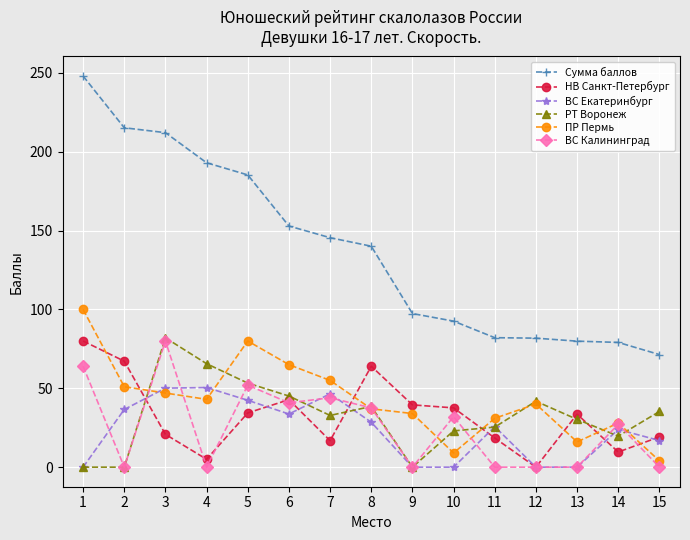

What is the value of the Сумма баллов point at the 10th from the left?

92.6